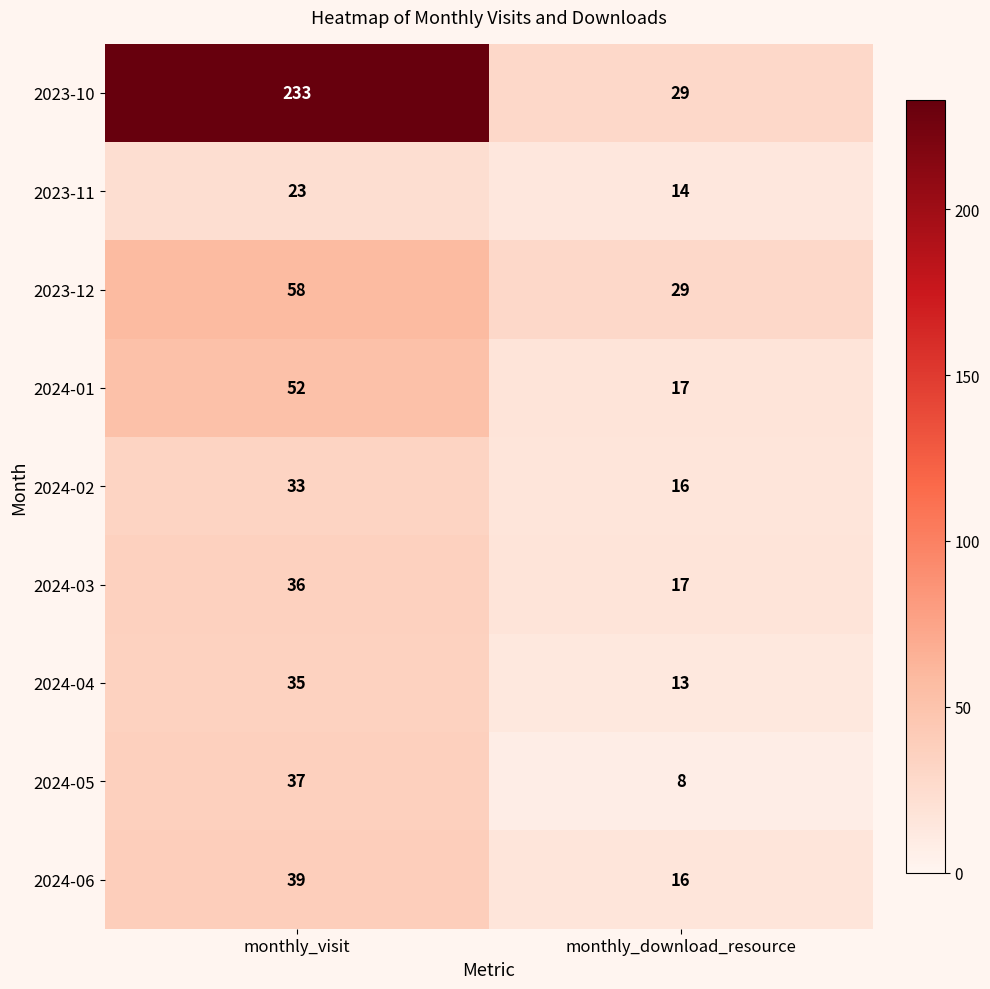

What is the sum of the 2023-12 values at monthly_visit and monthly_download_resource?

87